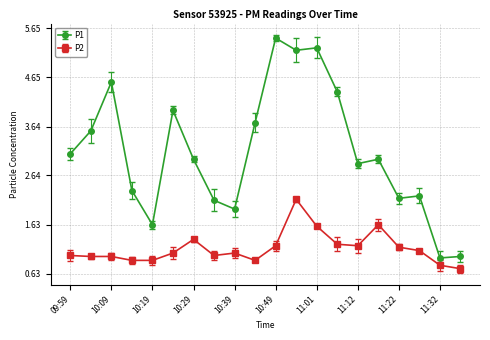

What is the difference between the second highest and second lowest values in the P1 series?

4.3